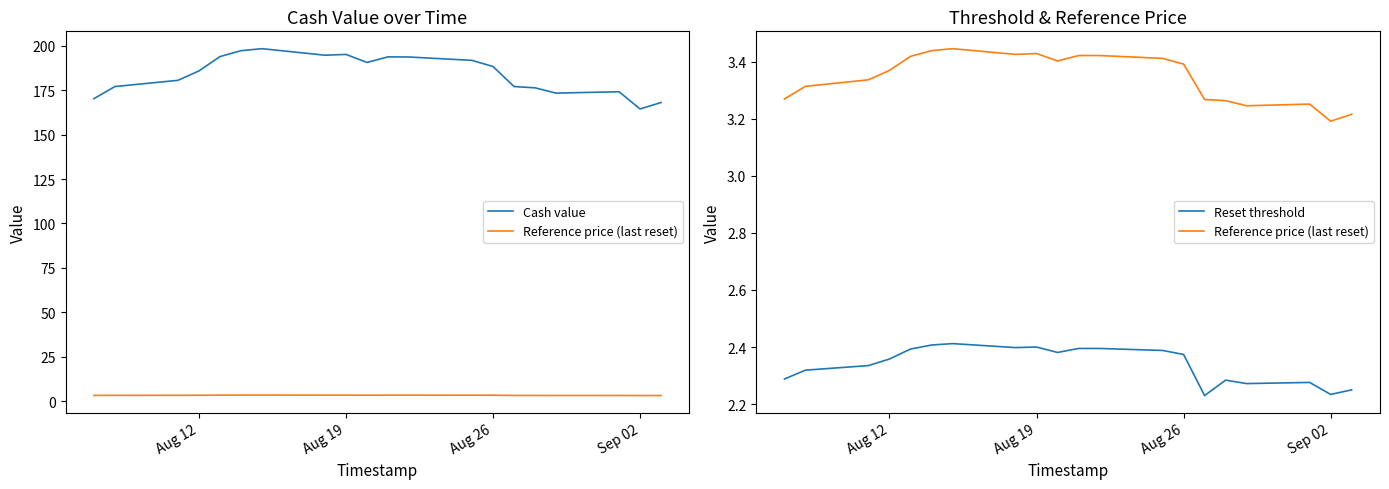

What is the maximum value shown in the chart?

198.3